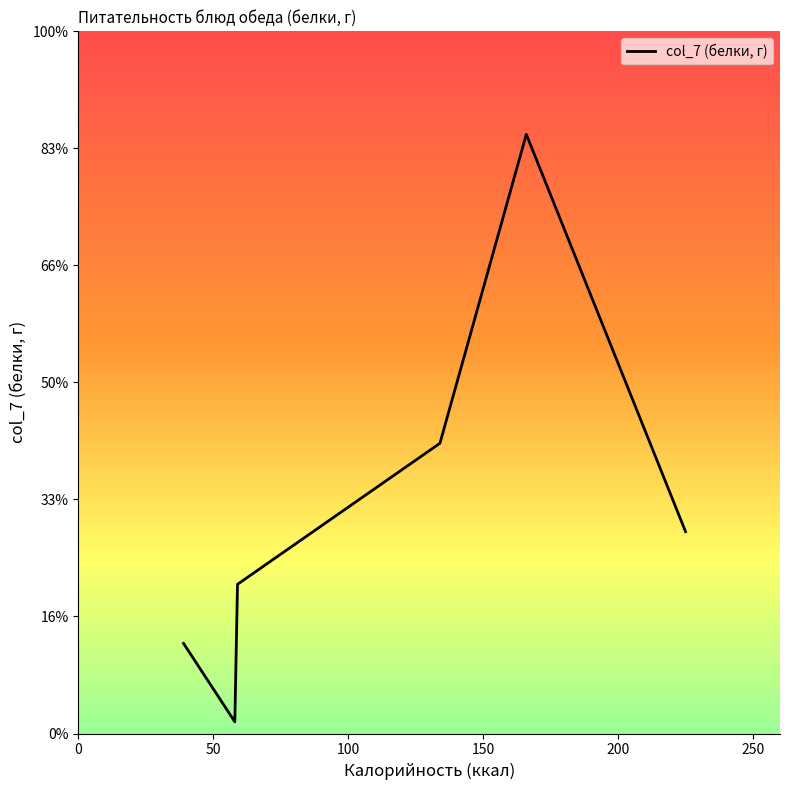

Reading left to right, what are all the values shown in this chart?

1.5	0.2	2.5	5.0	10.2	3.5